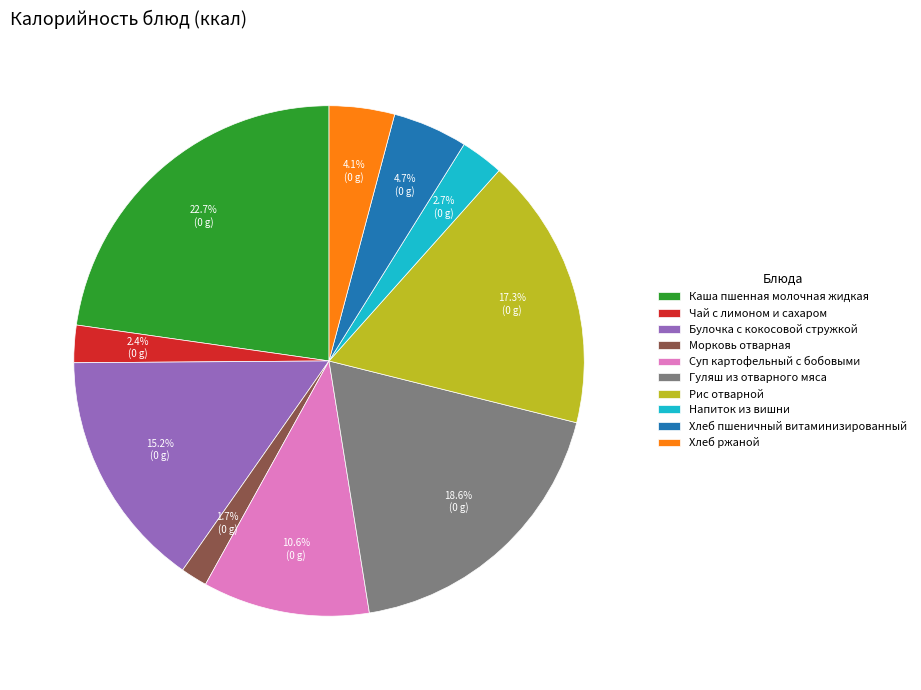

The Гуляш из отварного мяса slice represents 11% of the pie. True or false?

False